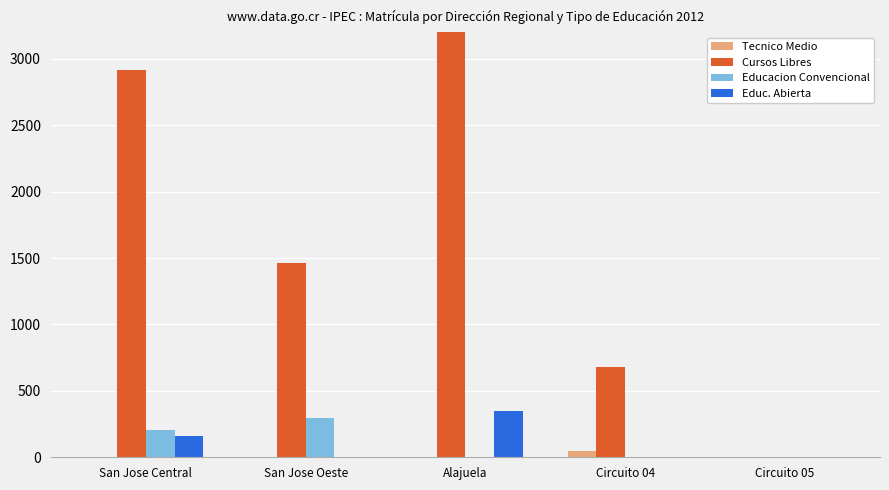

Reading left to right, transcribe all the data shown in this chart.

Tecnico Medio: San Jose Central=0	San Jose Oeste=0	Alajuela=0	Circuito 04=50	Circuito 05=0
Cursos Libres: San Jose Central=2915	San Jose Oeste=1460	Alajuela=3958	Circuito 04=680	Circuito 05=0
Educacion Convencional: San Jose Central=209	San Jose Oeste=296	Alajuela=0	Circuito 04=0	Circuito 05=0
Educ. Abierta: San Jose Central=160	San Jose Oeste=0	Alajuela=351	Circuito 04=0	Circuito 05=0